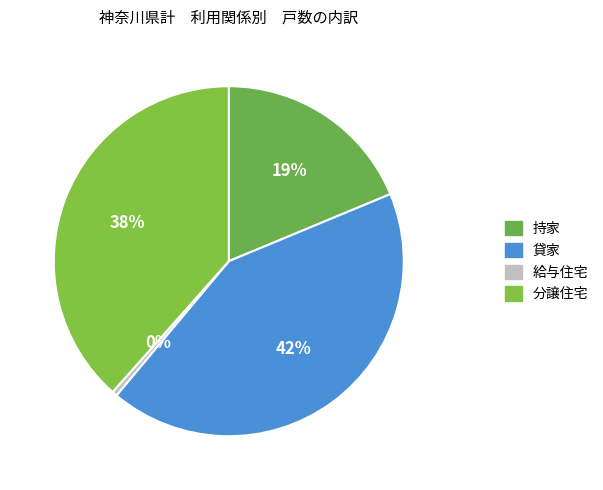

What is the largest slice in the pie chart?

貸家